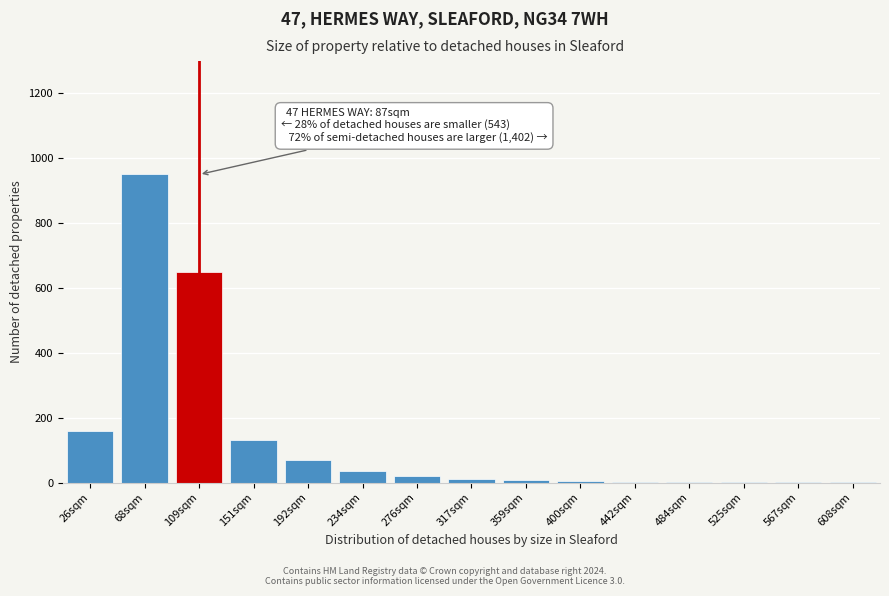

What is the change in value from 68sqm to 192sqm?

-880